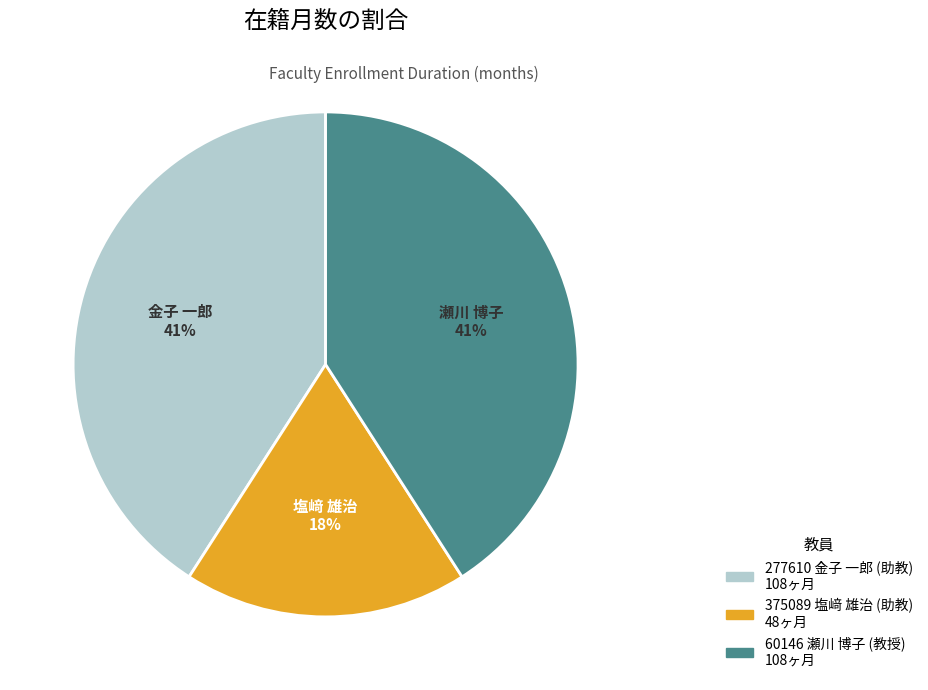

To the nearest percent, what is the average slice percentage?

33%